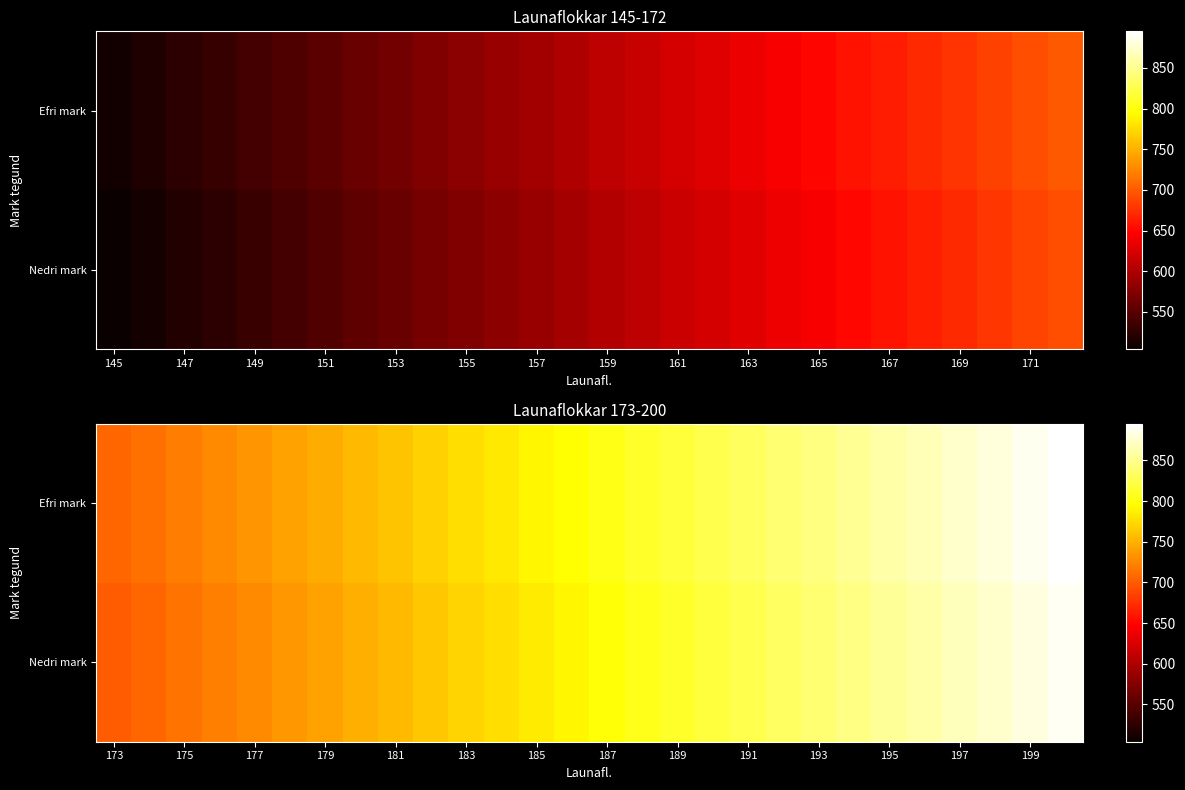

Which has a higher value, 151 or 161?

161